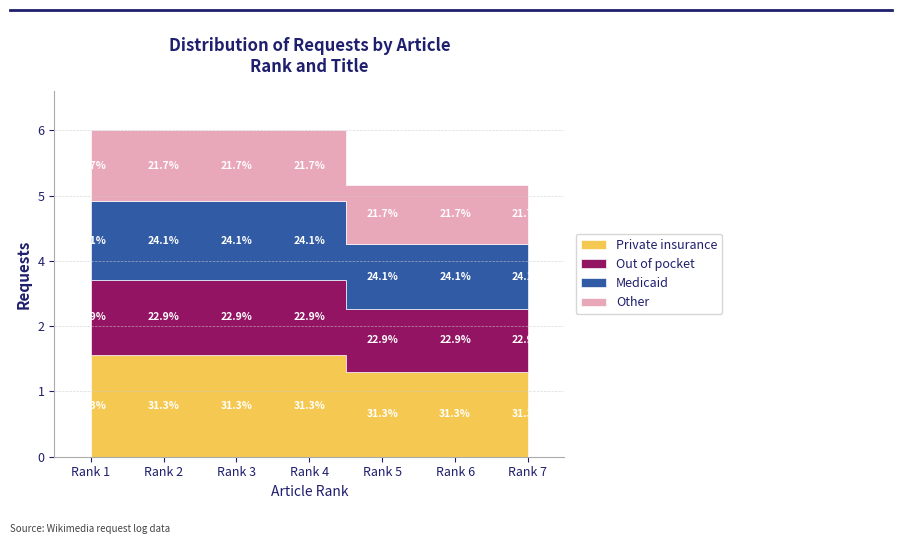

Does the chart display data point markers on the line(s)?

No